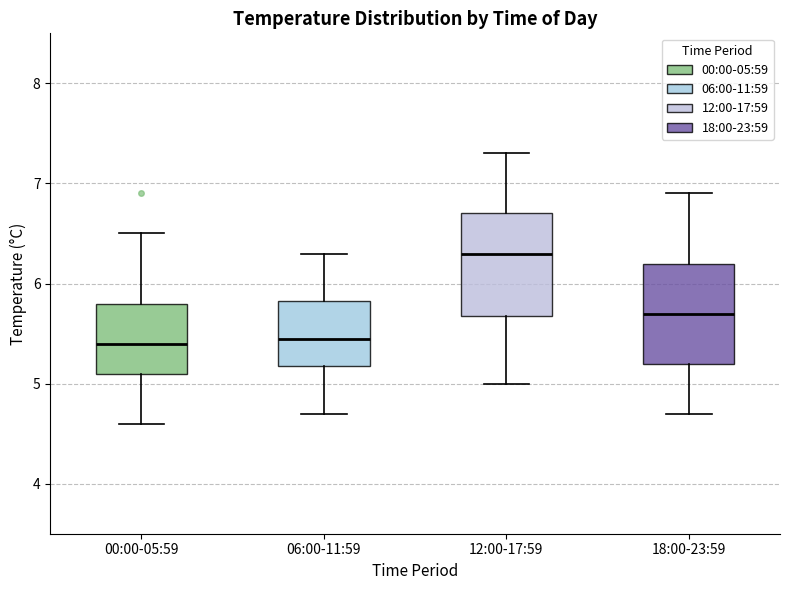

Reading left to right, read every box against the y-axis: the position of its median line, the range the box covers, and the ends of its whiskers. The values are not printed on the chart, so give them approximately, as read against the axis.

00:00-05:59: median 5.4, box 5.1 to 5.8, whiskers 4.6 to 6.5
06:00-11:59: median 5.5, box 5.2 to 5.8, whiskers 4.7 to 6.3
12:00-17:59: median 6.3, box 5.7 to 6.7, whiskers 5.0 to 7.3
18:00-23:59: median 5.7, box 5.2 to 6.2, whiskers 4.7 to 6.9